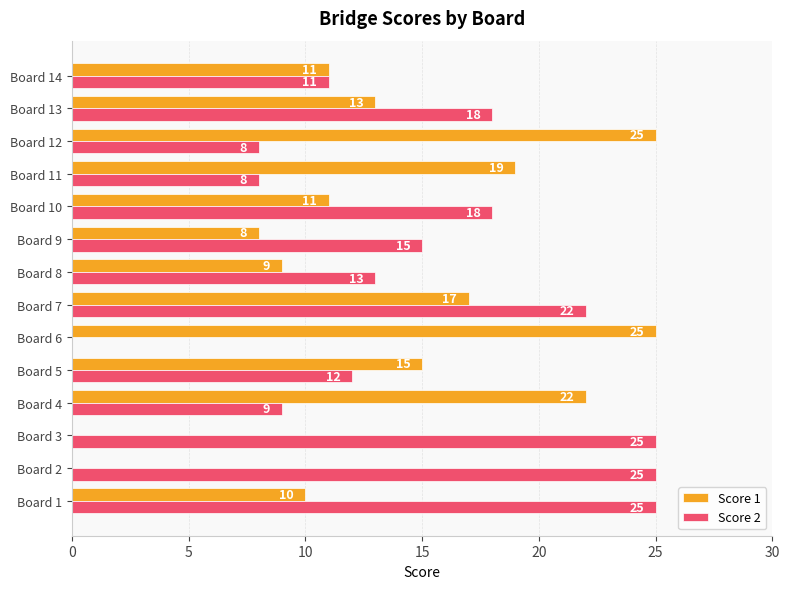

What is the greatest value displayed?

25